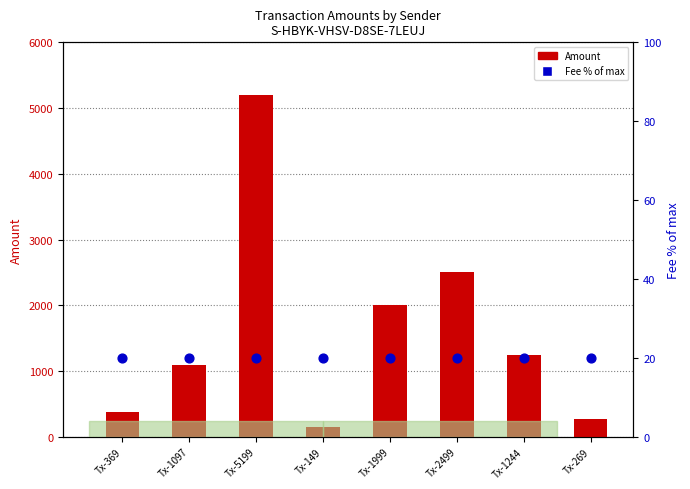

What is the total value across all series at Tx-1999?

2019.0